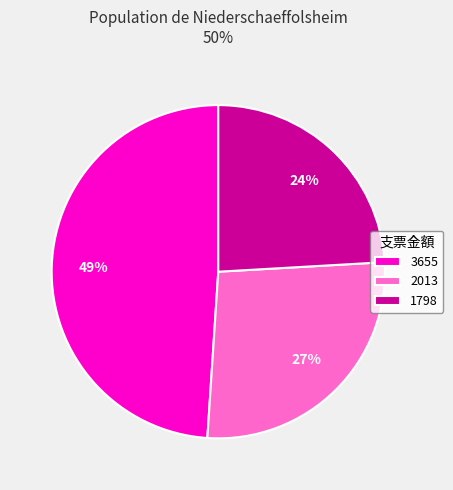

How many slices are in this pie chart?

3